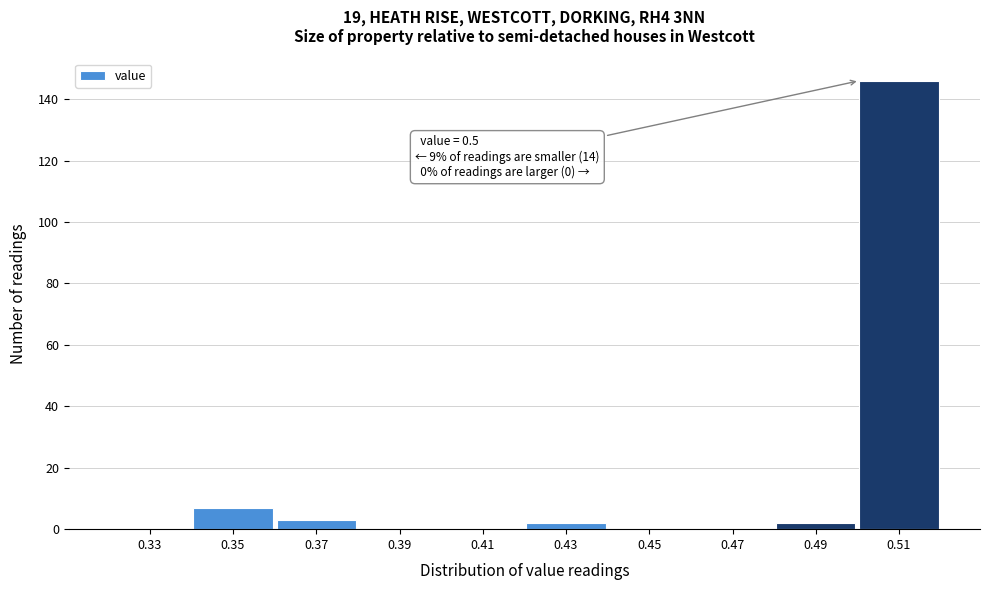

Which range on the x-axis has the tallest bar?

0.50 to 0.52